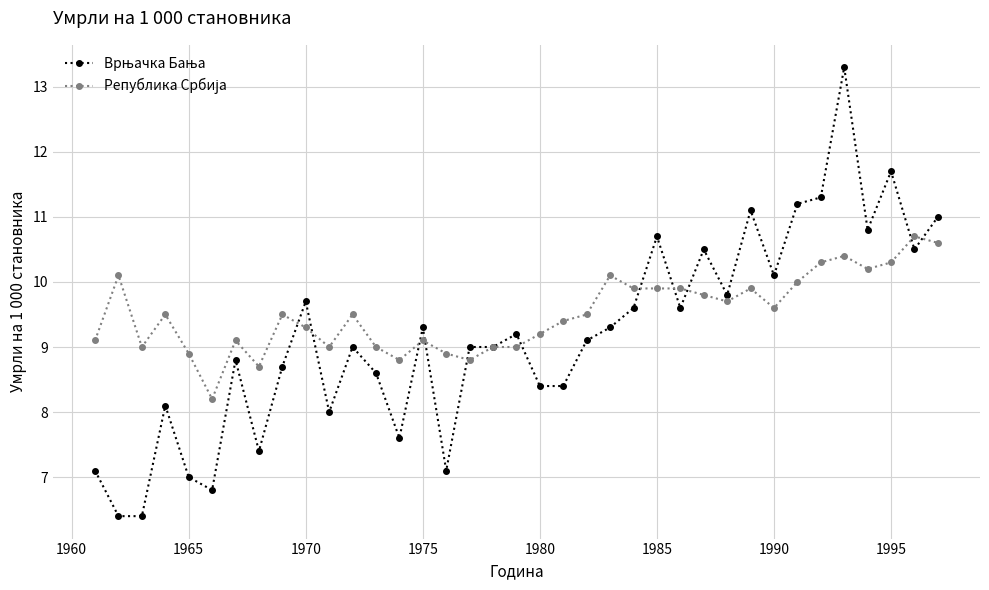

What is the minimum value shown in the chart?

6.4